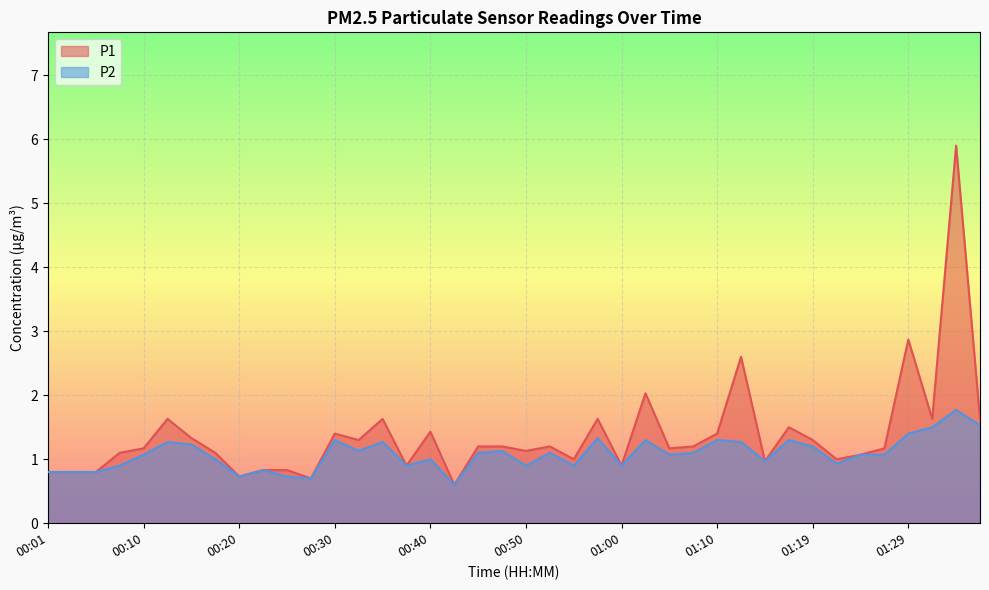

What is the label of the 29th point from the left?

01:10